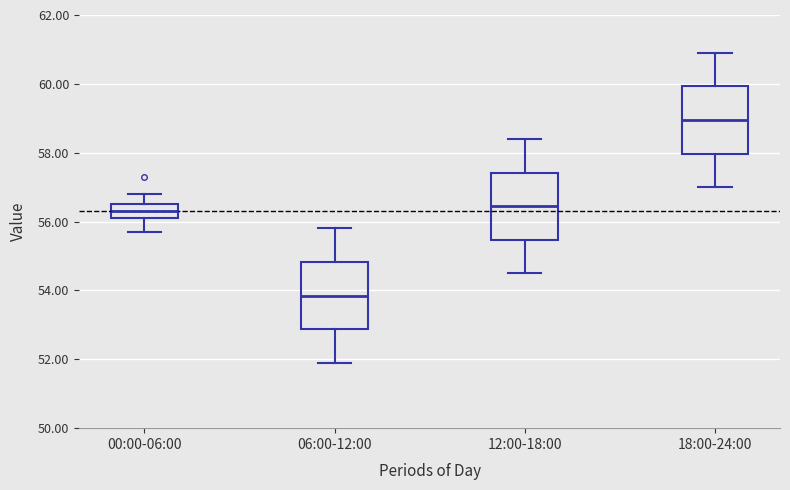

Where does the lower whisker of the box for 00:00-06:00 end on the y-axis? The values are not printed on the chart, so give them approximately, as read against the axis.

55.8